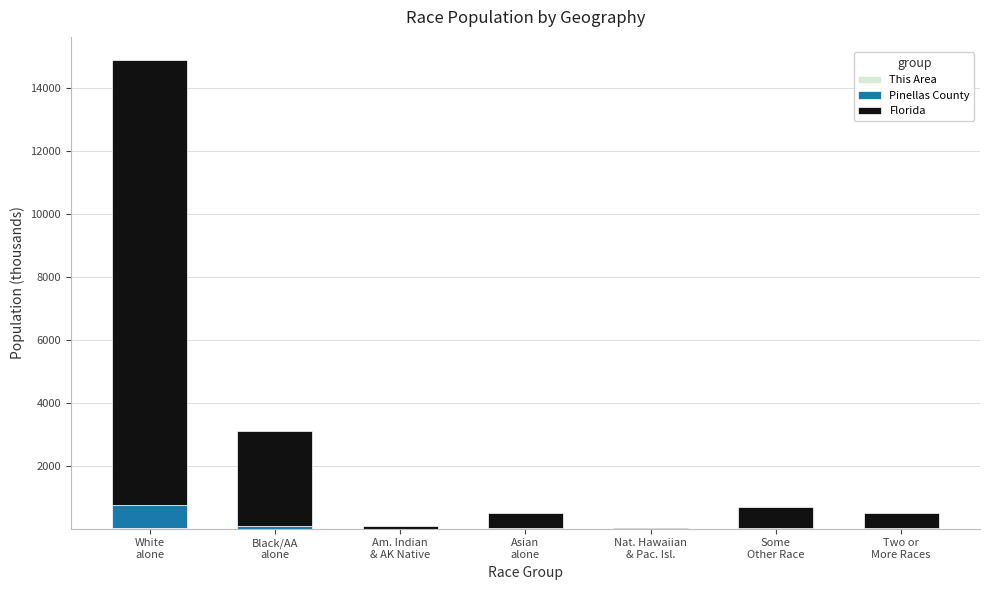

Does the chart contain stacked bars?

Yes